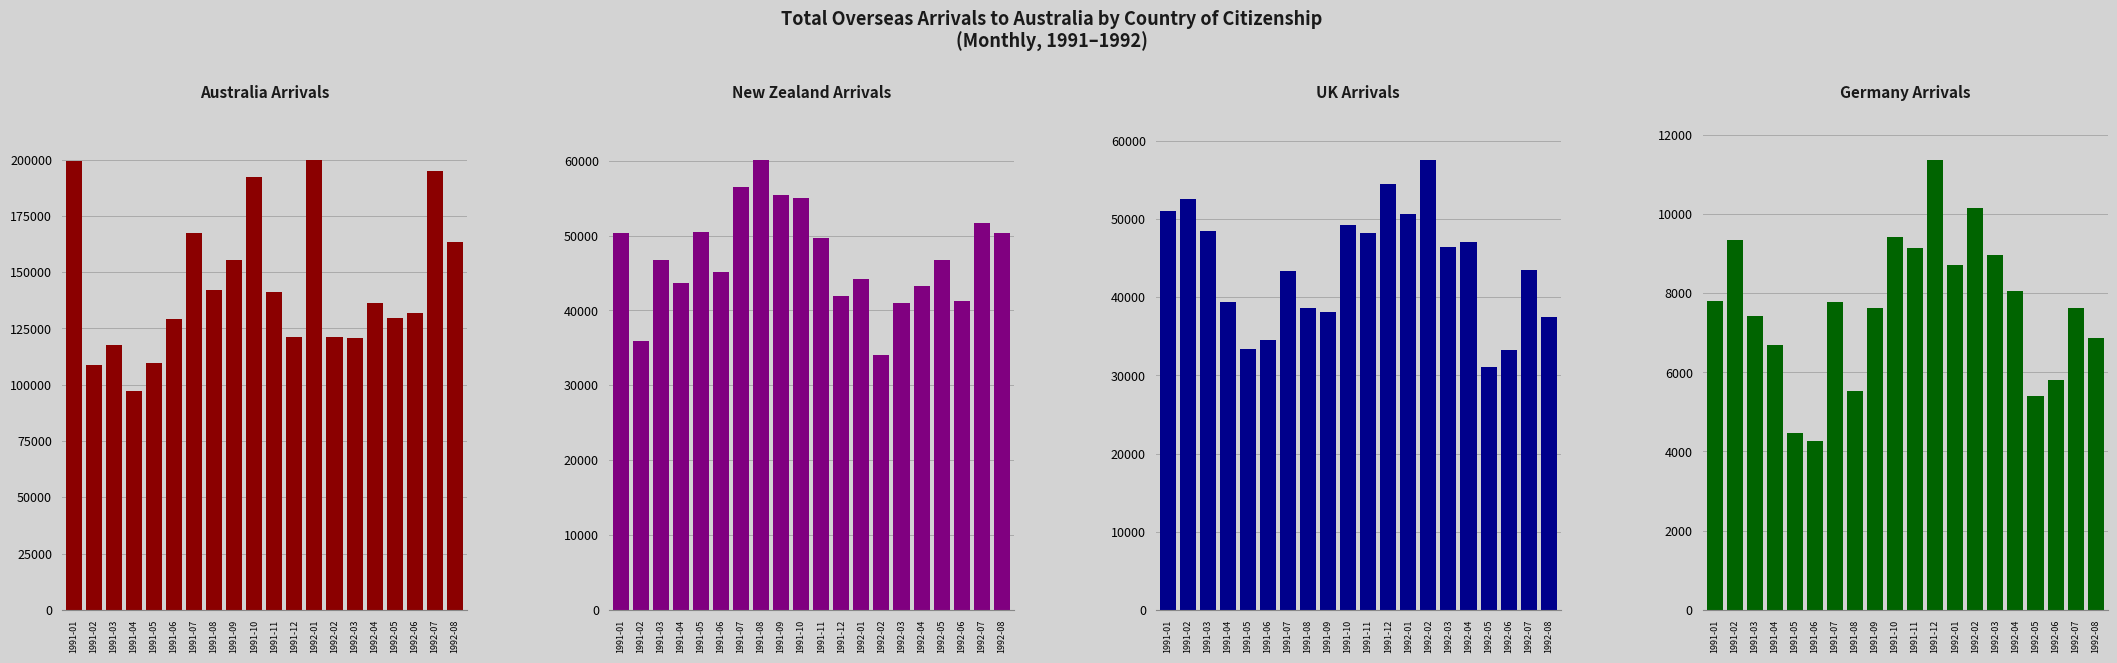

At which label does New Zealand first exceed 46800?

1991-01